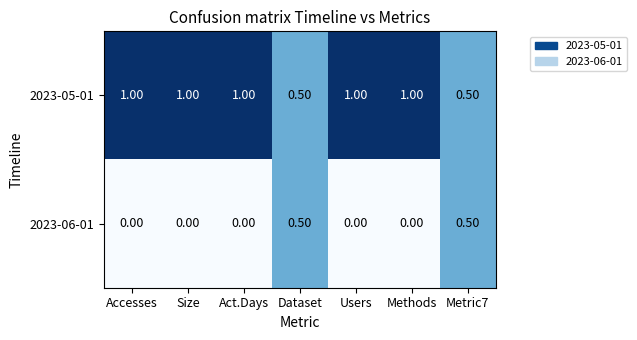

List the series in order of their peak value, lowest first.

2023-06-01, 2023-05-01